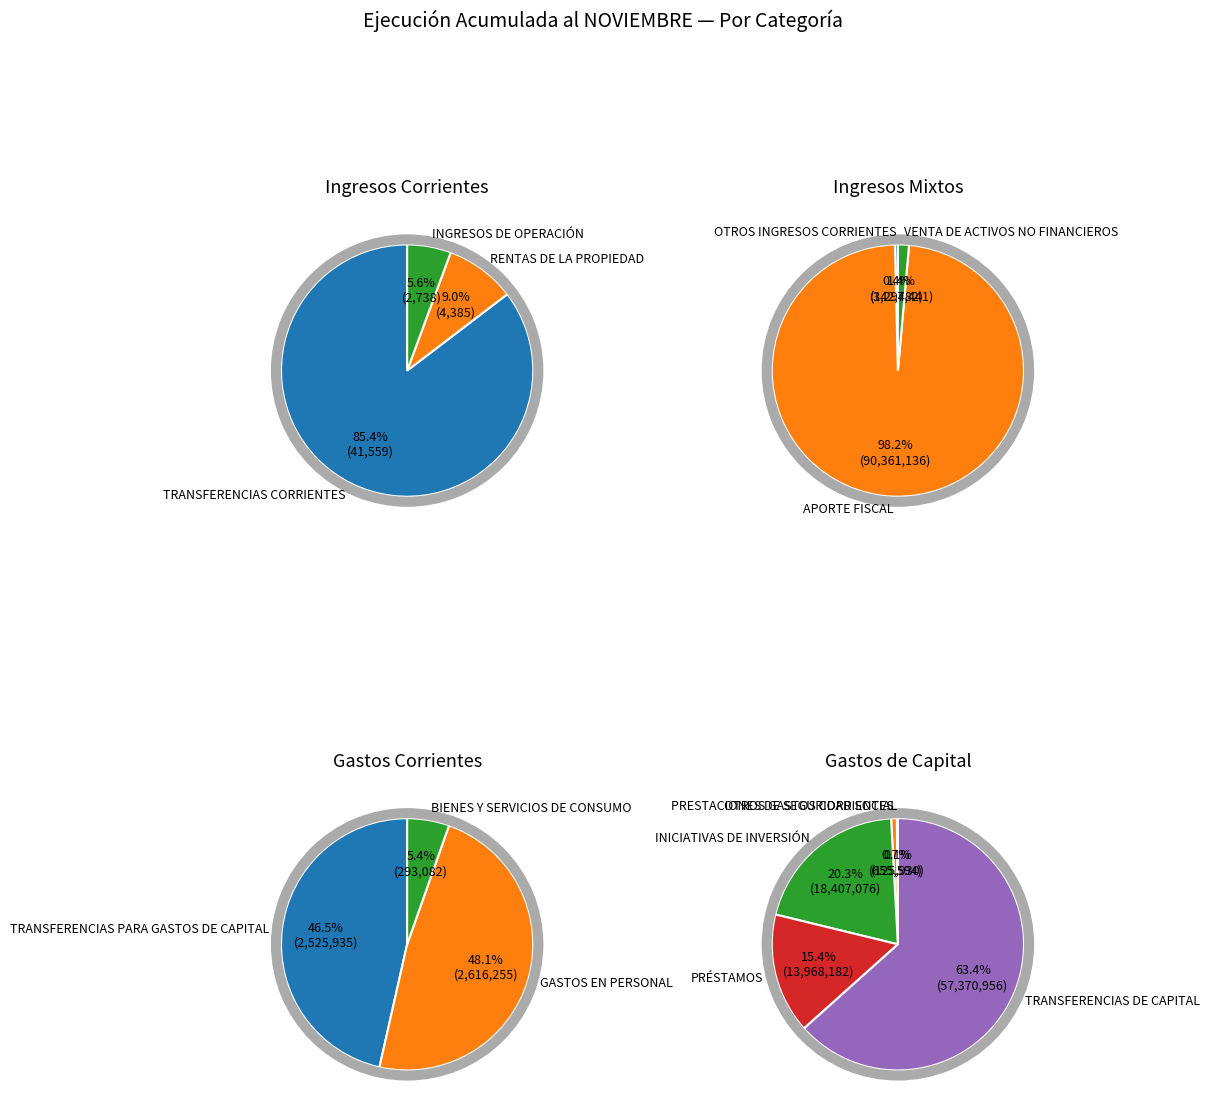

The BIENES Y SERVICIOS DE CONSUMO slice represents 11% of the pie. True or false?

False